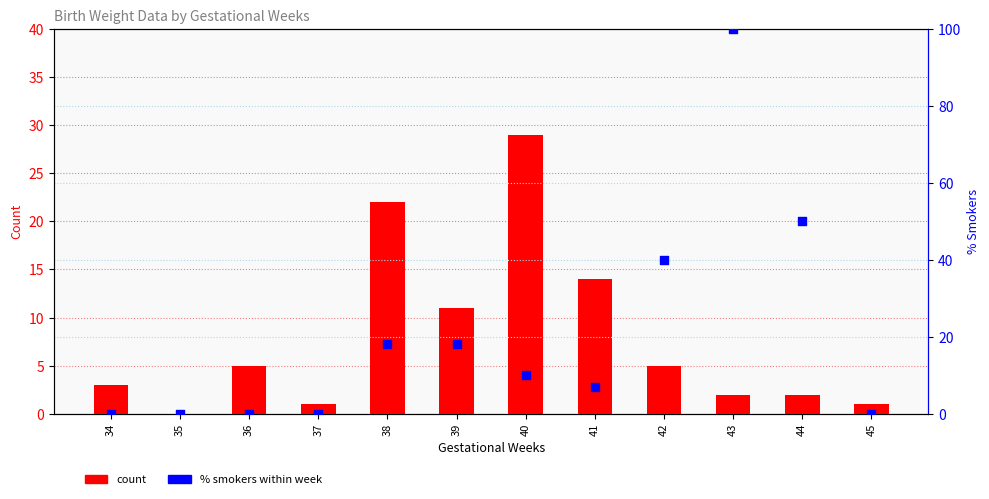

At how many categories does at least one series exceed 28?

4